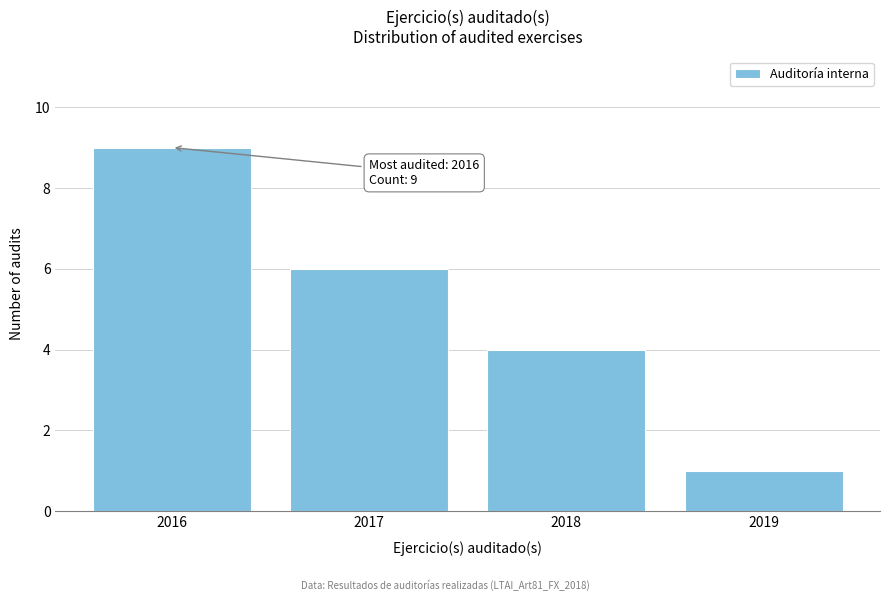

Reading right to left, what are all the values shown in this chart?

1	4	6	9